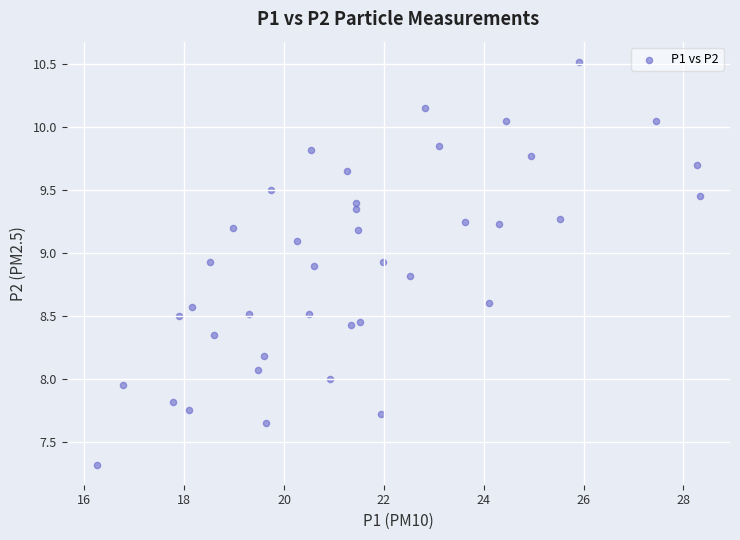

What is the range of Y values (max minus min)?

3.2